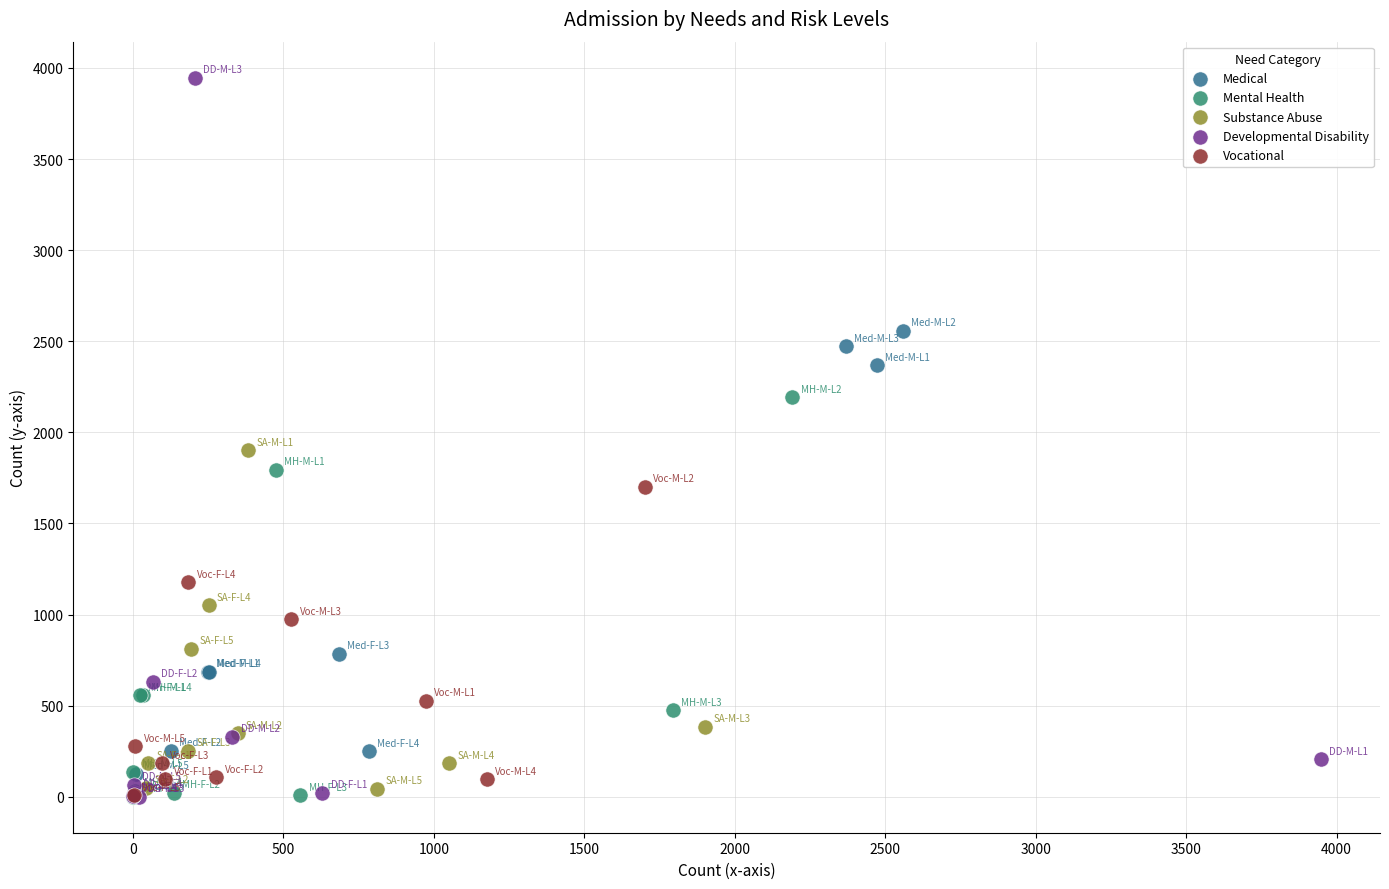

Which series has the widest spread of Y values?

Developmental Disability